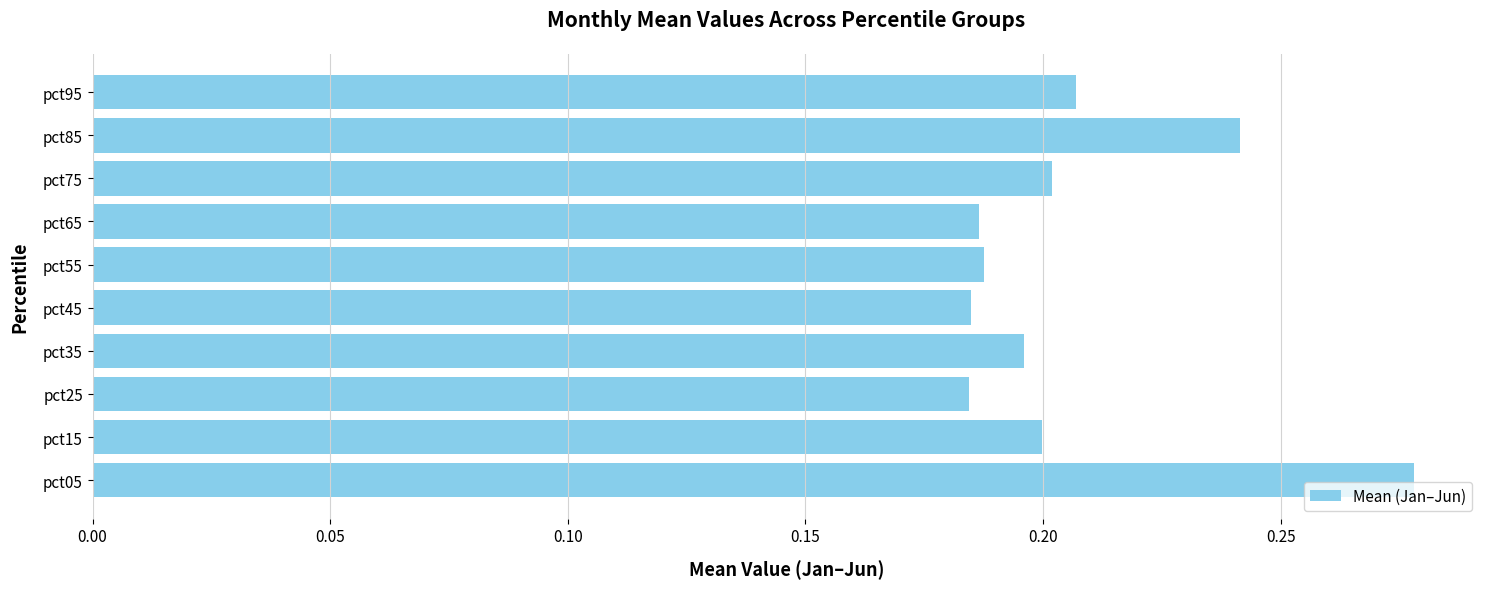

Which category has the highest value across all series?

pct05